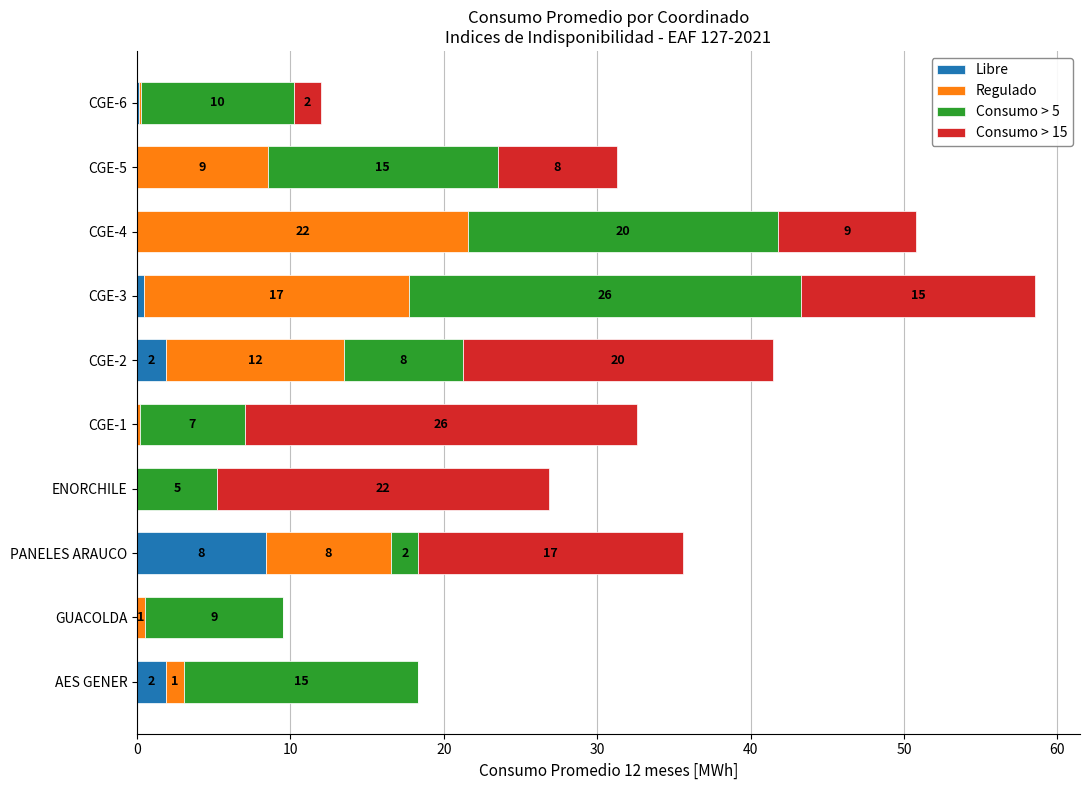

What are all the series names shown in the legend?

Libre, Regulado, Consumo > 5, Consumo > 15